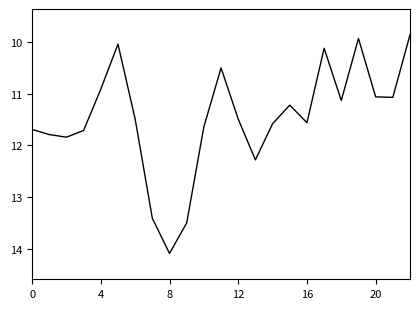

How many interior local peaks (higher than both neighbors) does the data have?

6